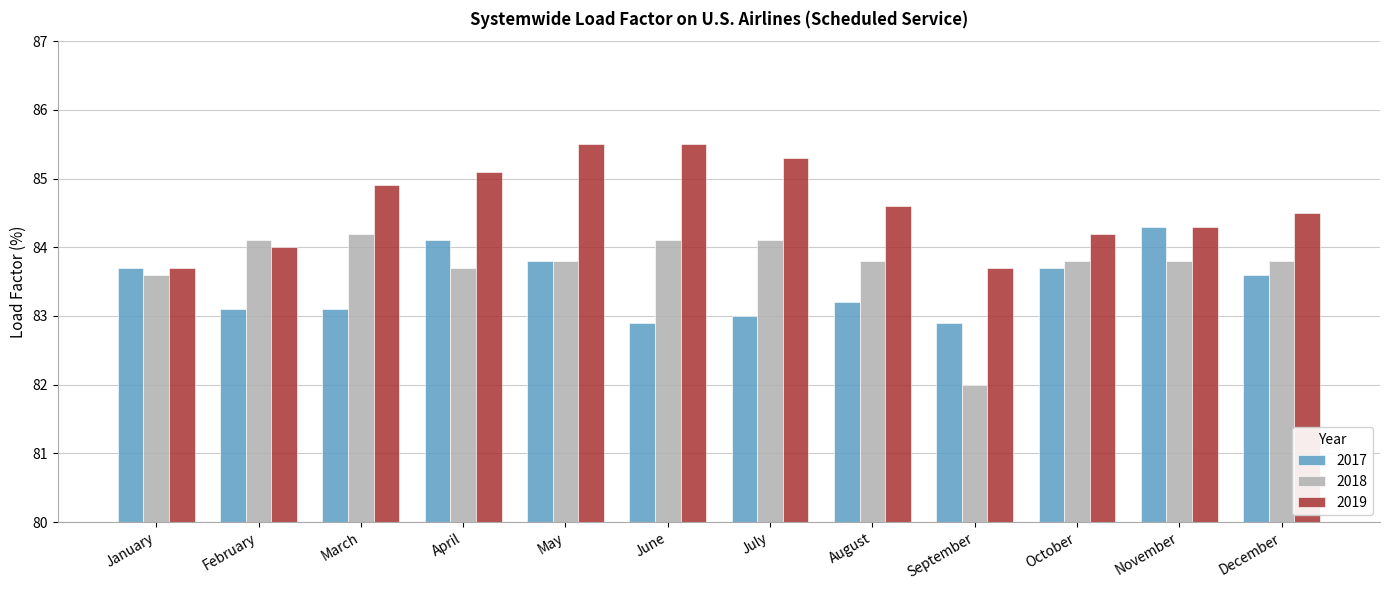

Which series has the largest range (max minus min)?

2018